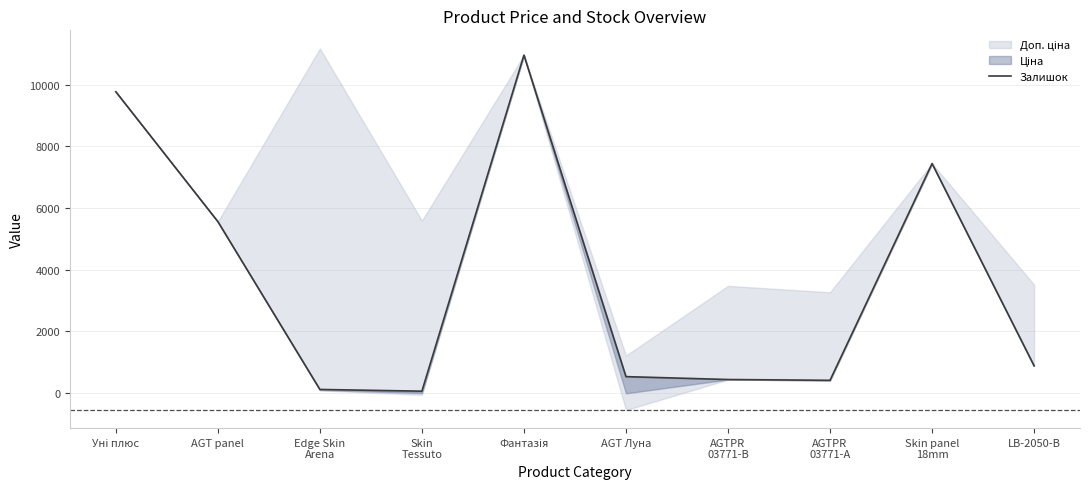

What position from the right is AGTPR
03771-B?

4